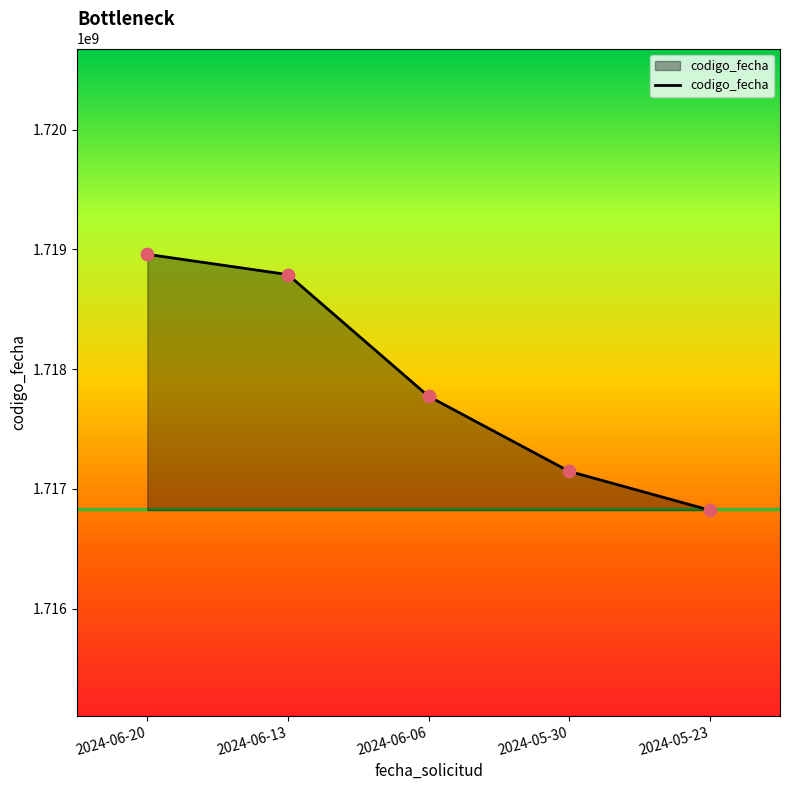

Which has a higher value, 2024-05-30 or 2024-05-23?

2024-05-30